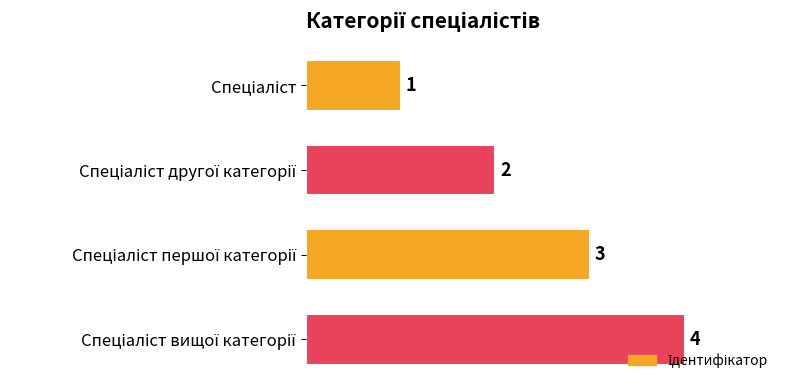

How many distinct data groups are displayed?

1